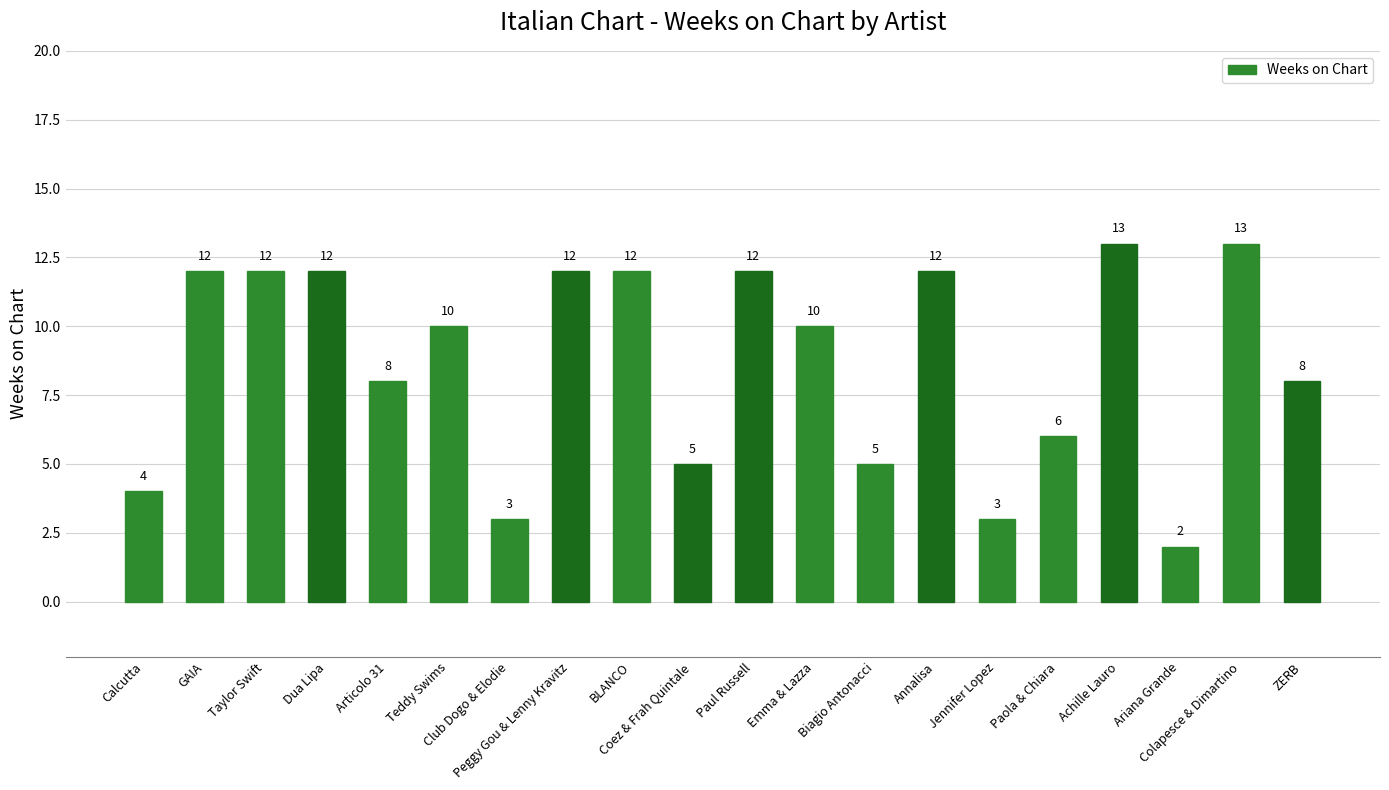

What position from the left is Calcutta?

1